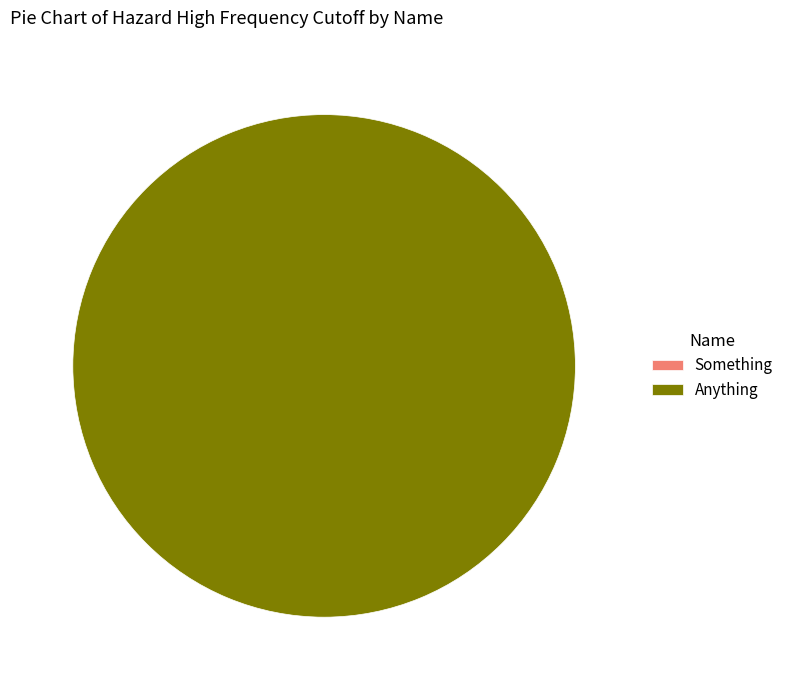

What is the change in value from Something to Anything?

+30